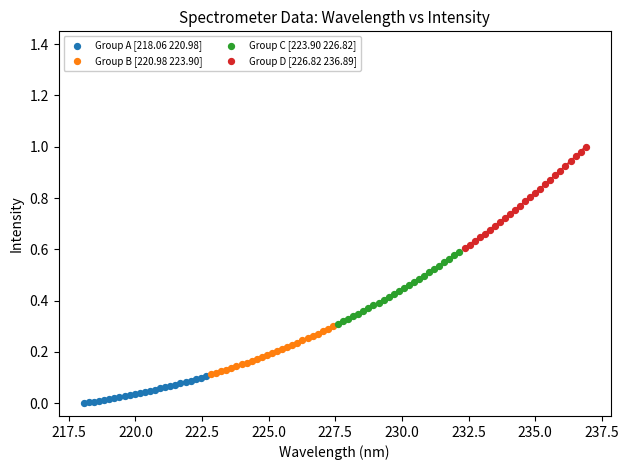

Which series contains the highest Y value?

Group D [226.82 236.89]